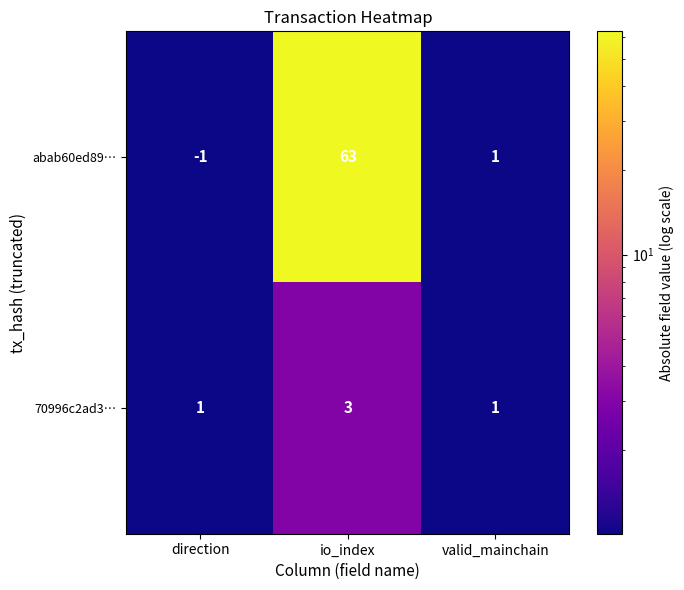

True or false: abab60ed89… has a value of 63 at io_index.

True